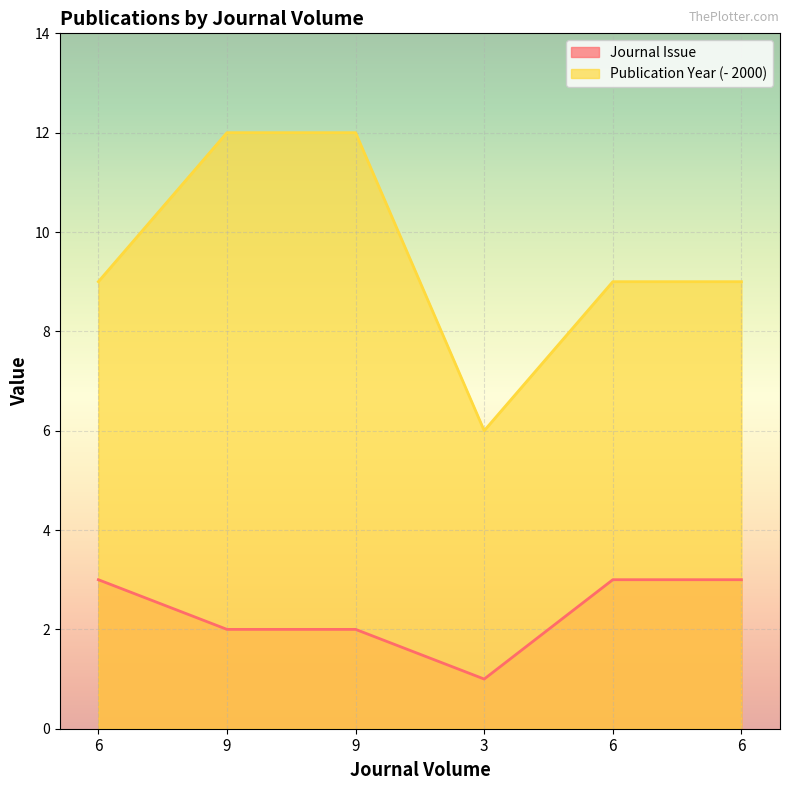

Reading left to right, transcribe all the data shown in this chart.

Journal Issue: 6=3	9=2	9=2	3=1	6=3	6=3
Publication Year: 6=9	9=12	9=12	3=6	6=9	6=9